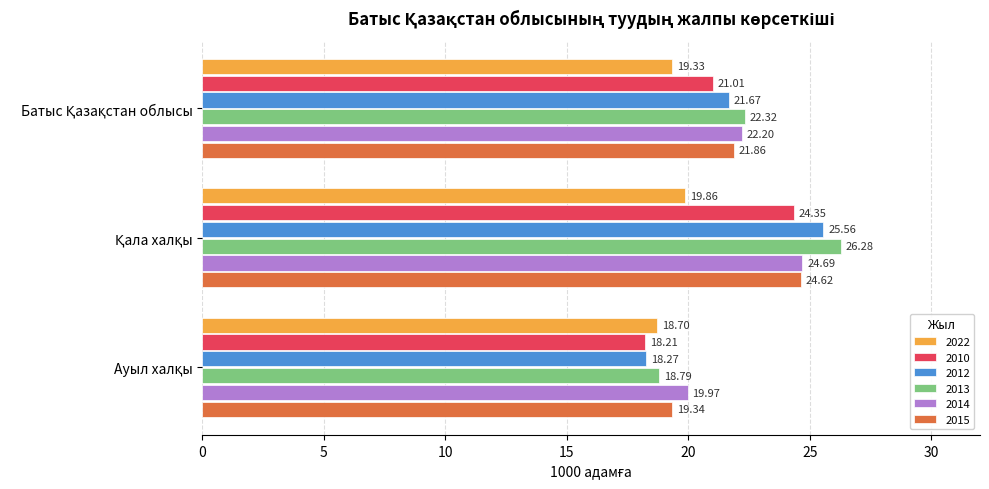

What is the sum of all 2022 values?

57.9